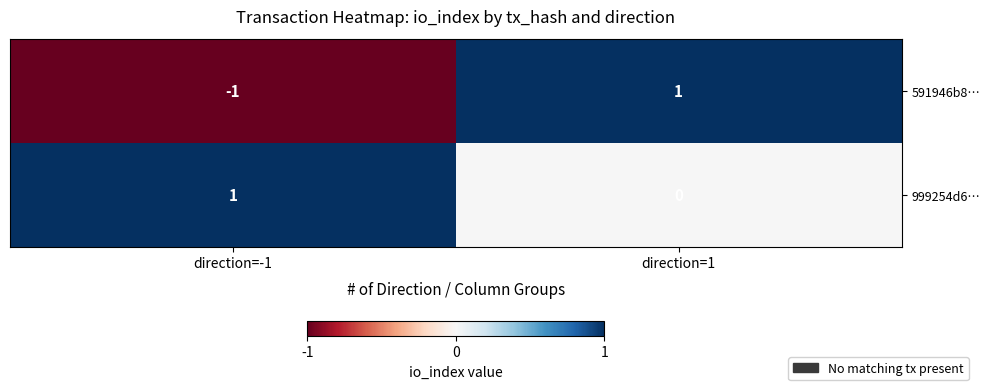

The value of 591946b8… at direction=-1 is -1. True or false?

True